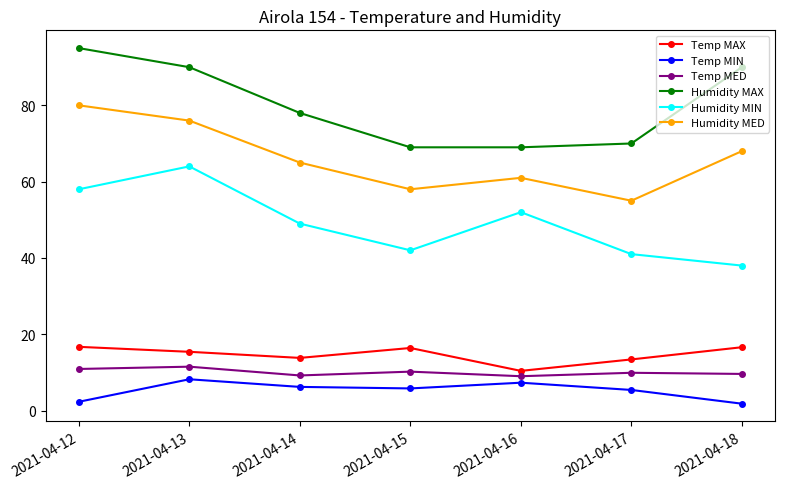

What is the value of the Humidity MIN point at the 2nd from the left?

64.0